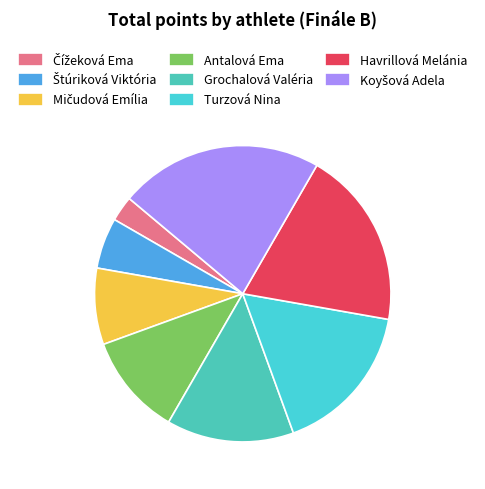

How many slices are in this pie chart?

8